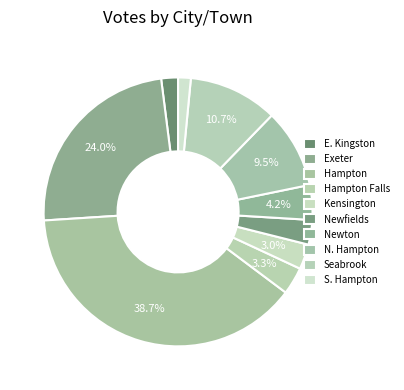

To the nearest percent, what is the average slice percentage?

10%